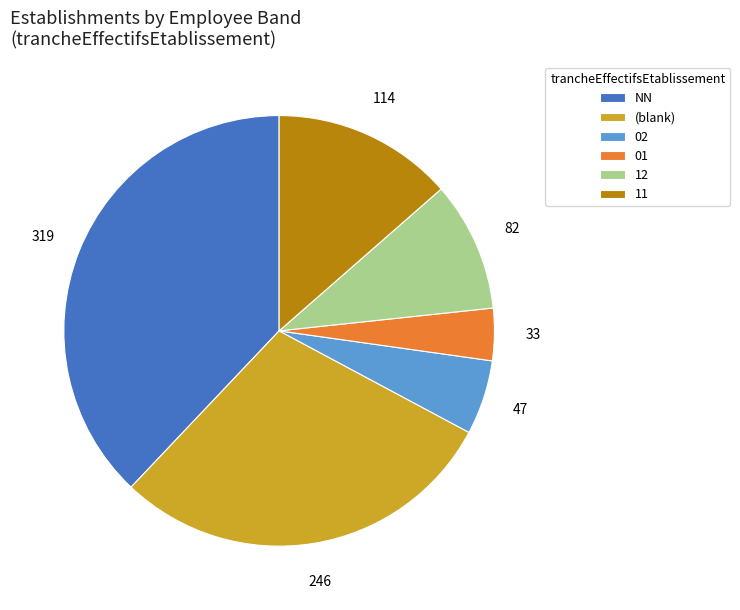

Is there a majority slice in this chart?

No